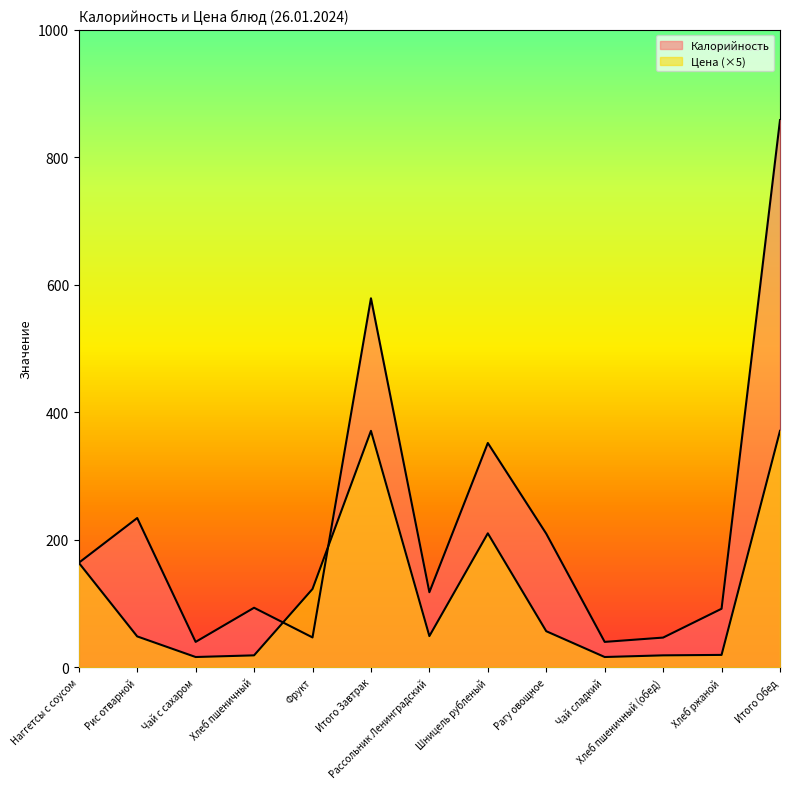

What is the value of the Калорийность point at the 6th from the left?

578.7